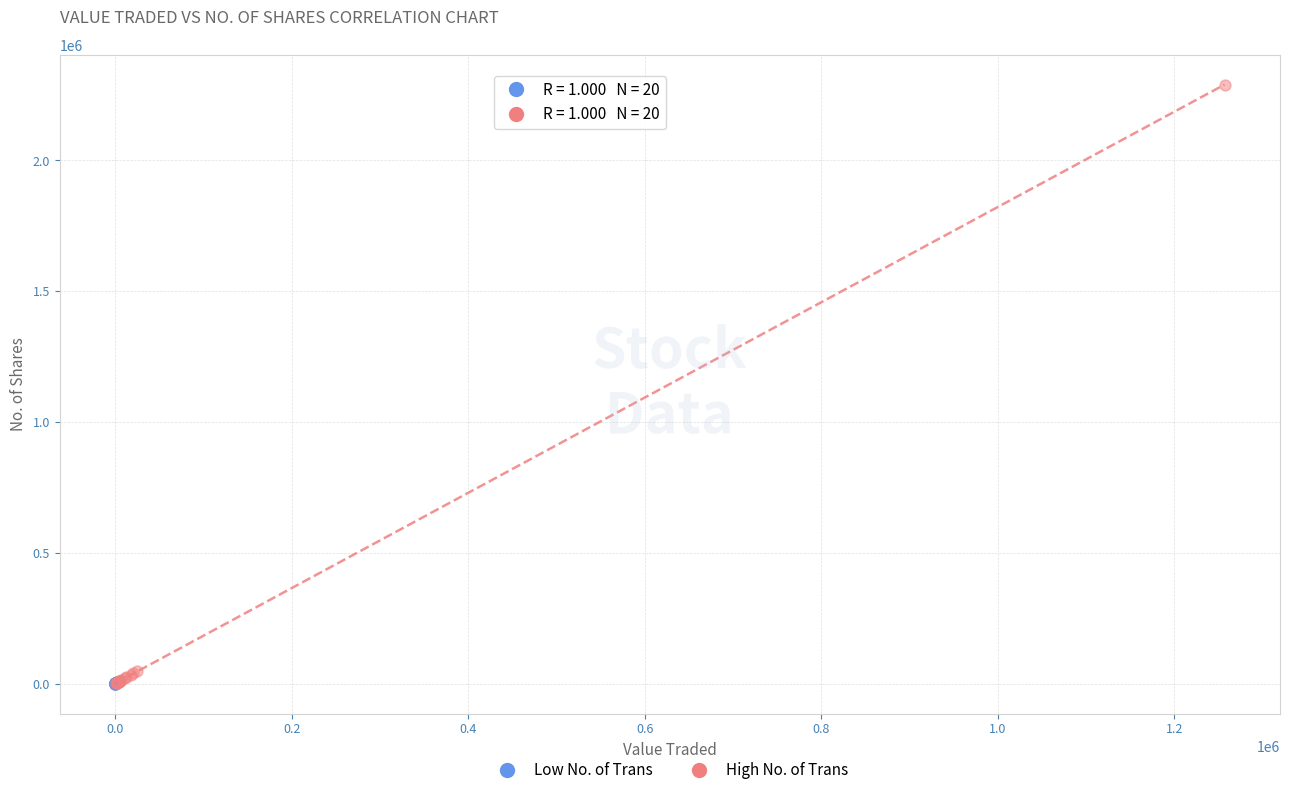

Which series contains the highest Y value?

High No. of Trans